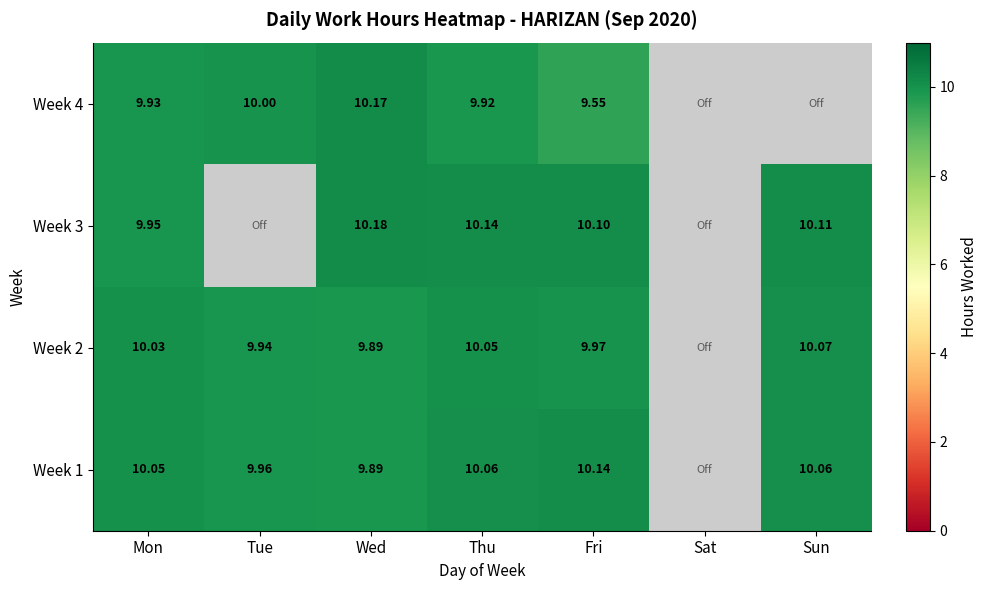

Is the value of Week 2 at Fri greater than the value of Week 1 at Tue?

Yes